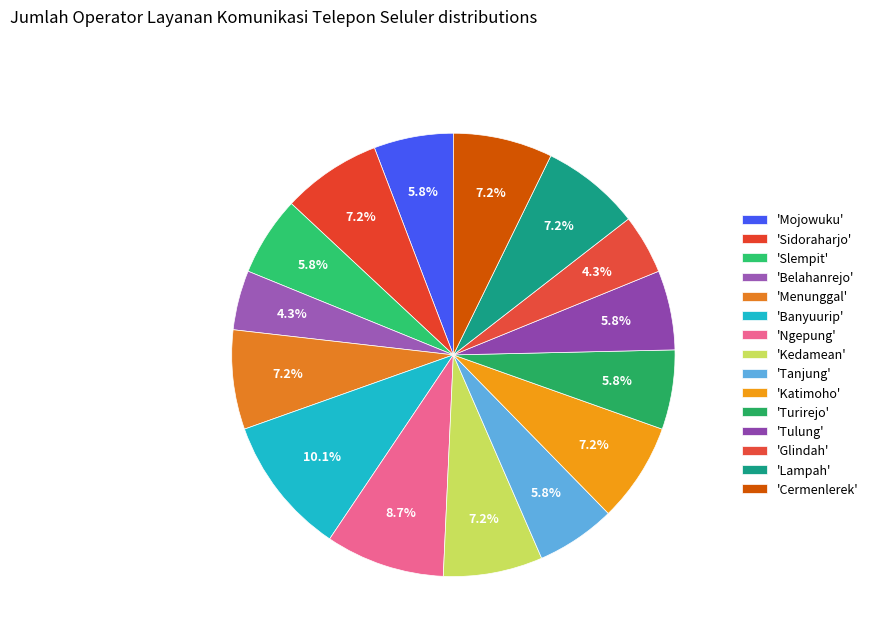

How many slices are in this pie chart?

15